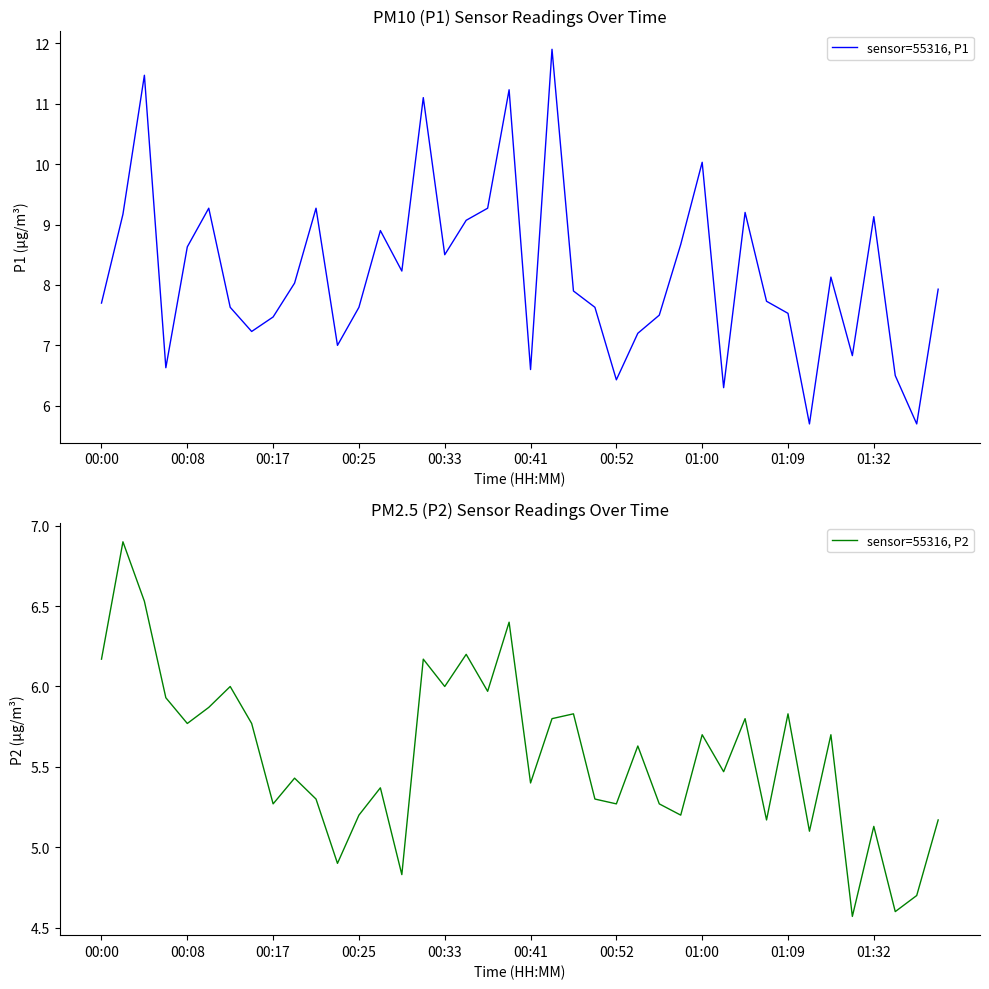

How many lines are shown in the chart?

2